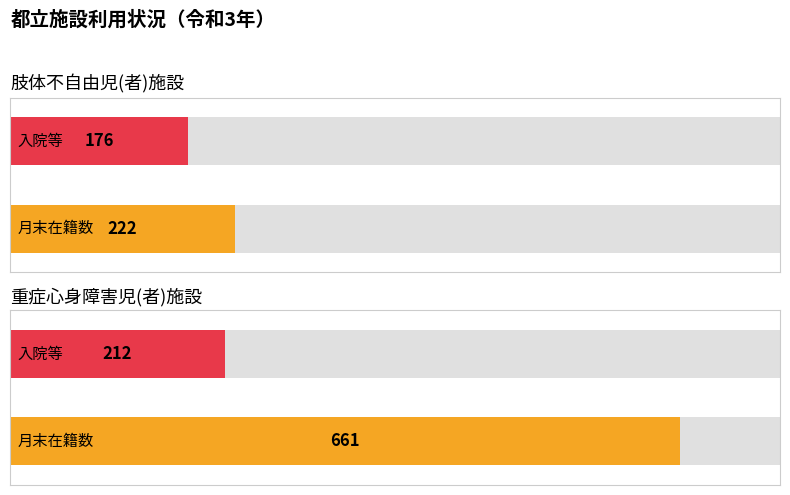

What is the value of the 入院等 bar at the 1st from the left?

176